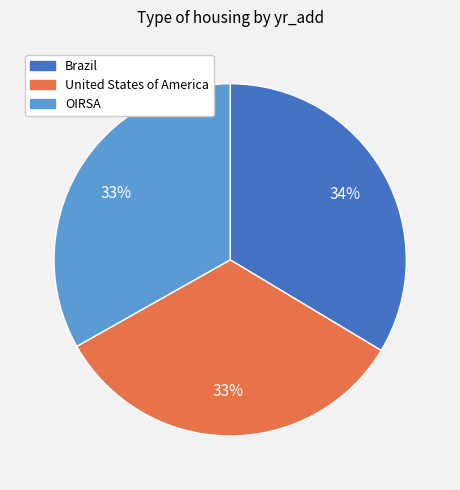

Approximately how many times larger is the value at Brazil compared to United States of America?

1.0